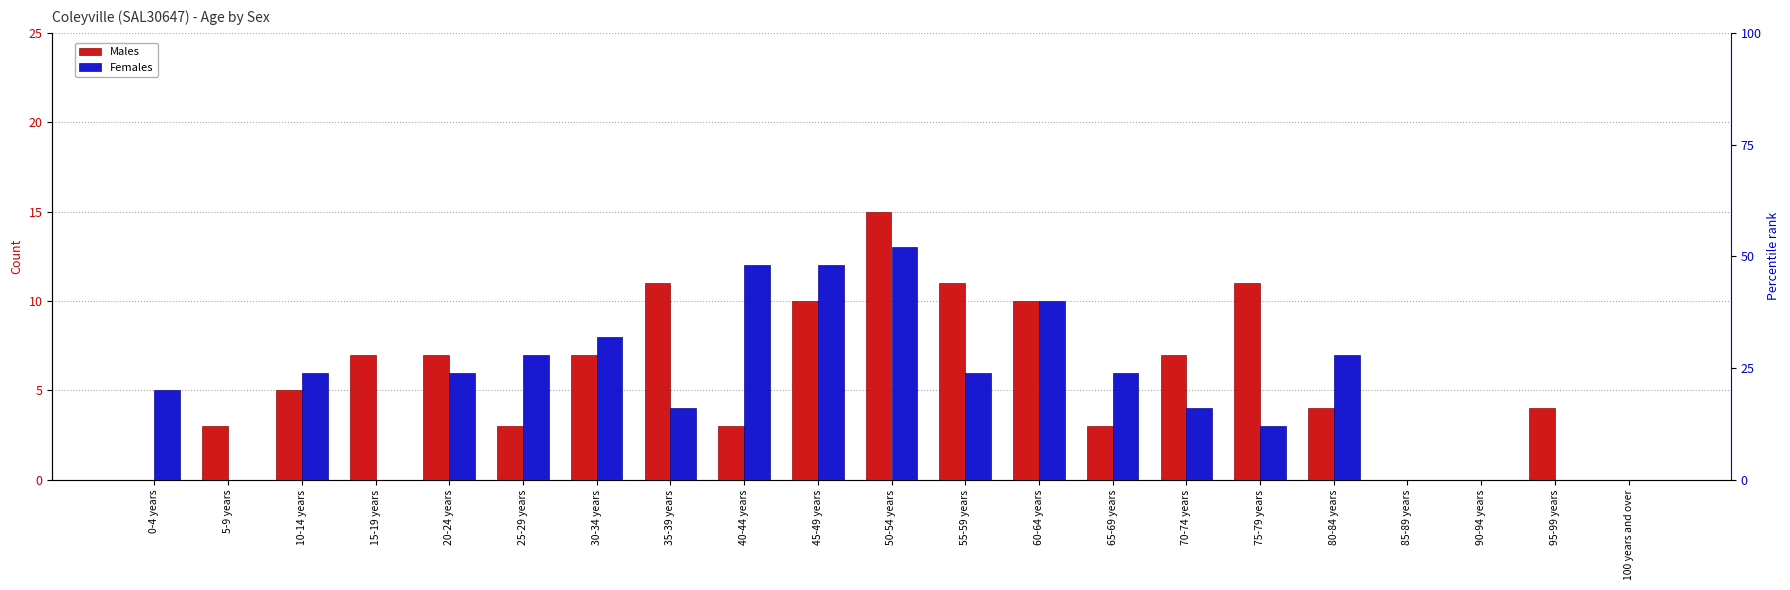

Is the value of Males at 40-44 years greater than the value of Females at 70-74 years?

No